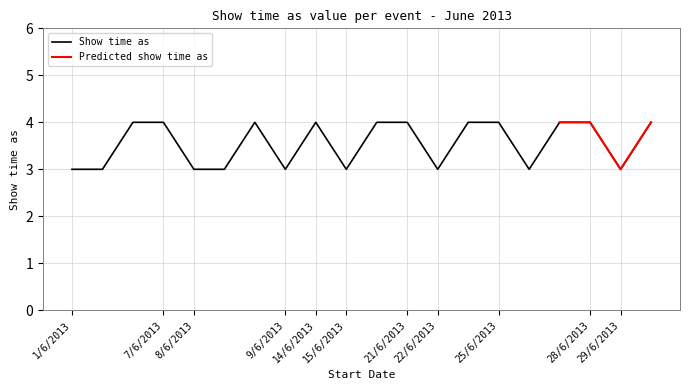

The chart shows a value of 3 at 1/6/2013. True or false?

True